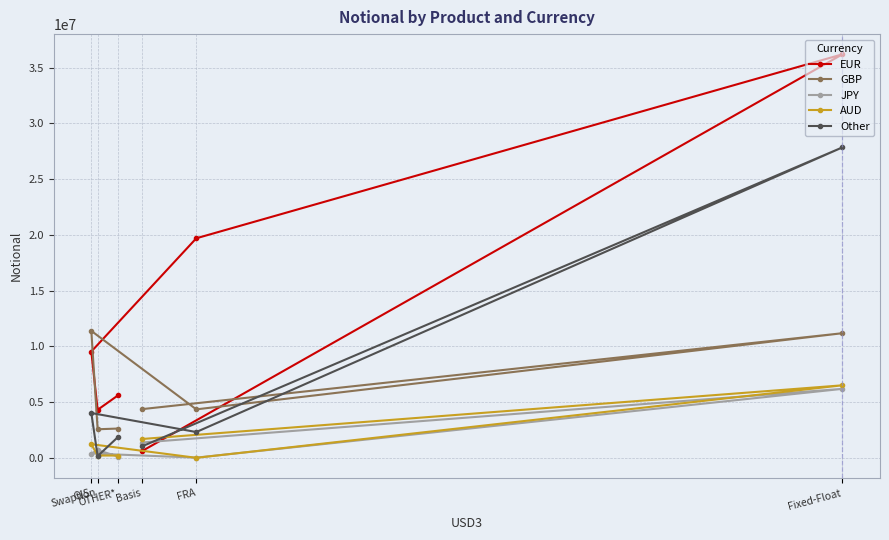

Which category has the highest value in the AUD series?

Fixed-Float